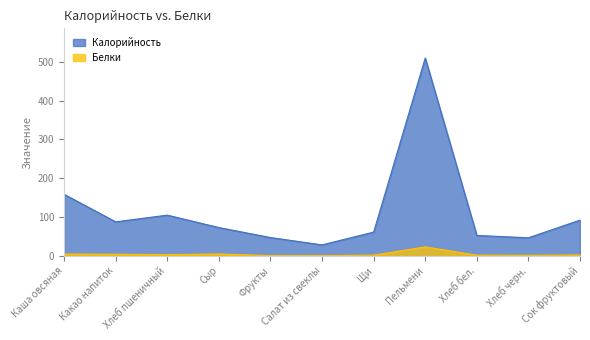

What is the difference between the highest and lowest values at Сыр?

68.2